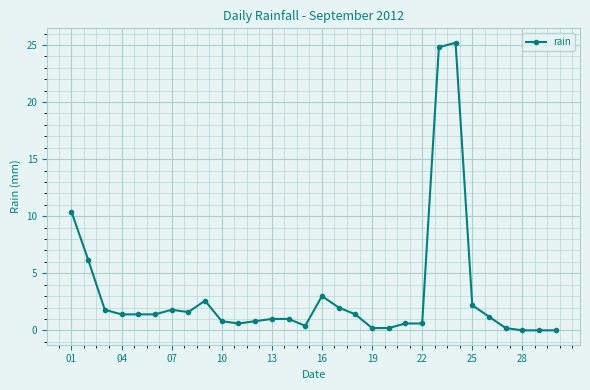

True or false: there are more than 1 points higher than both neighbors.

True